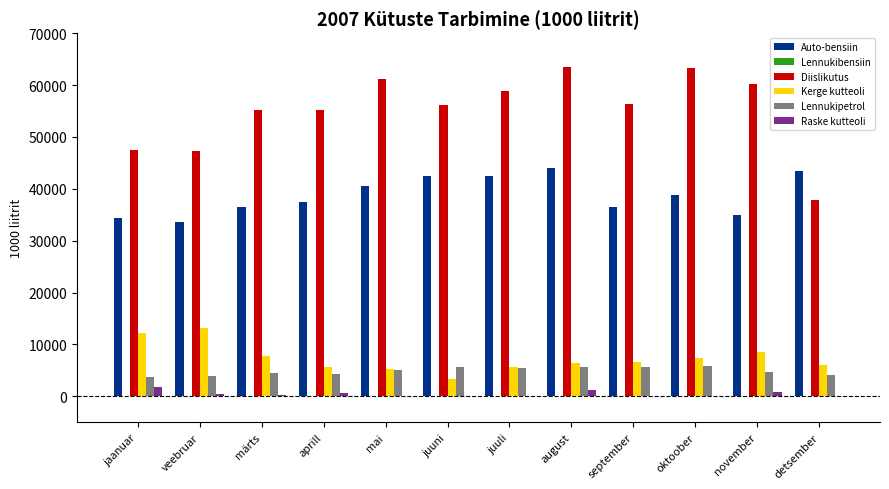

Is the value of Raske kutteoli at aprill greater than the value of Lennukipetrol at juuni?

No